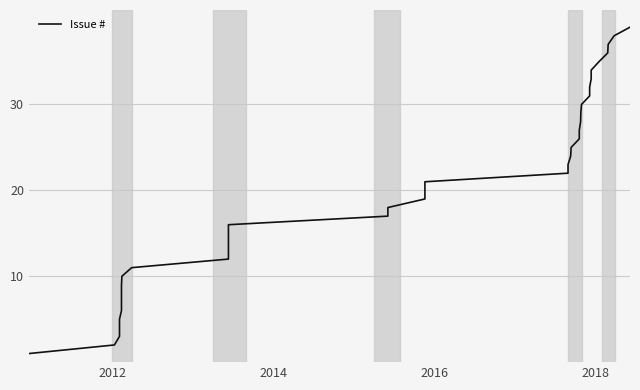

How many series are shown in this chart?

1